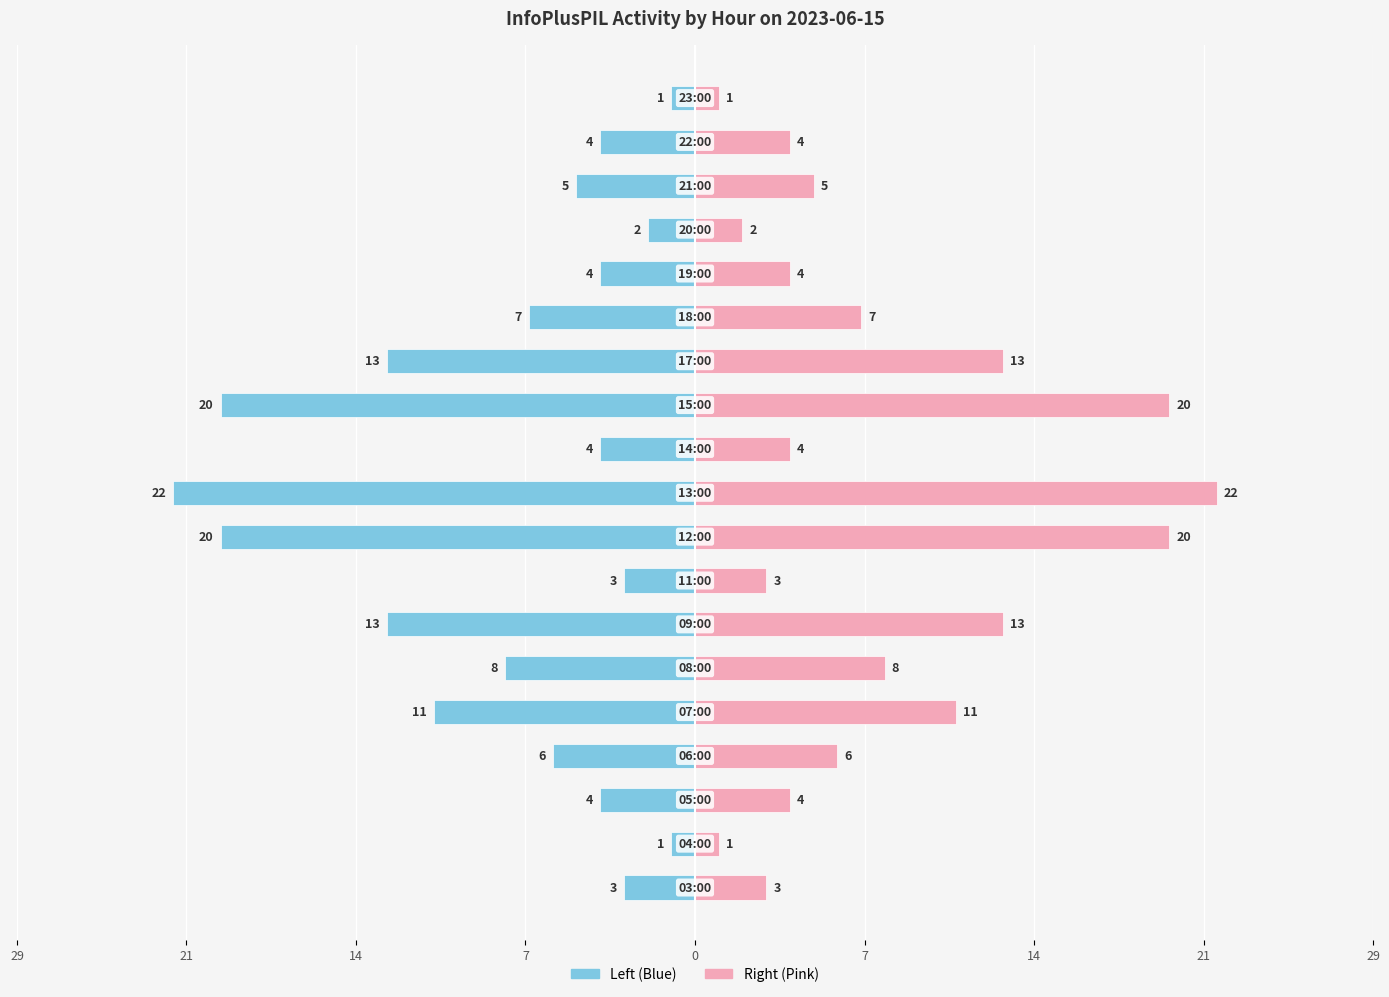

Rank the series by their average value, from highest to lowest.

InfoPlusPIL (right), InfoPlusPIL (left)